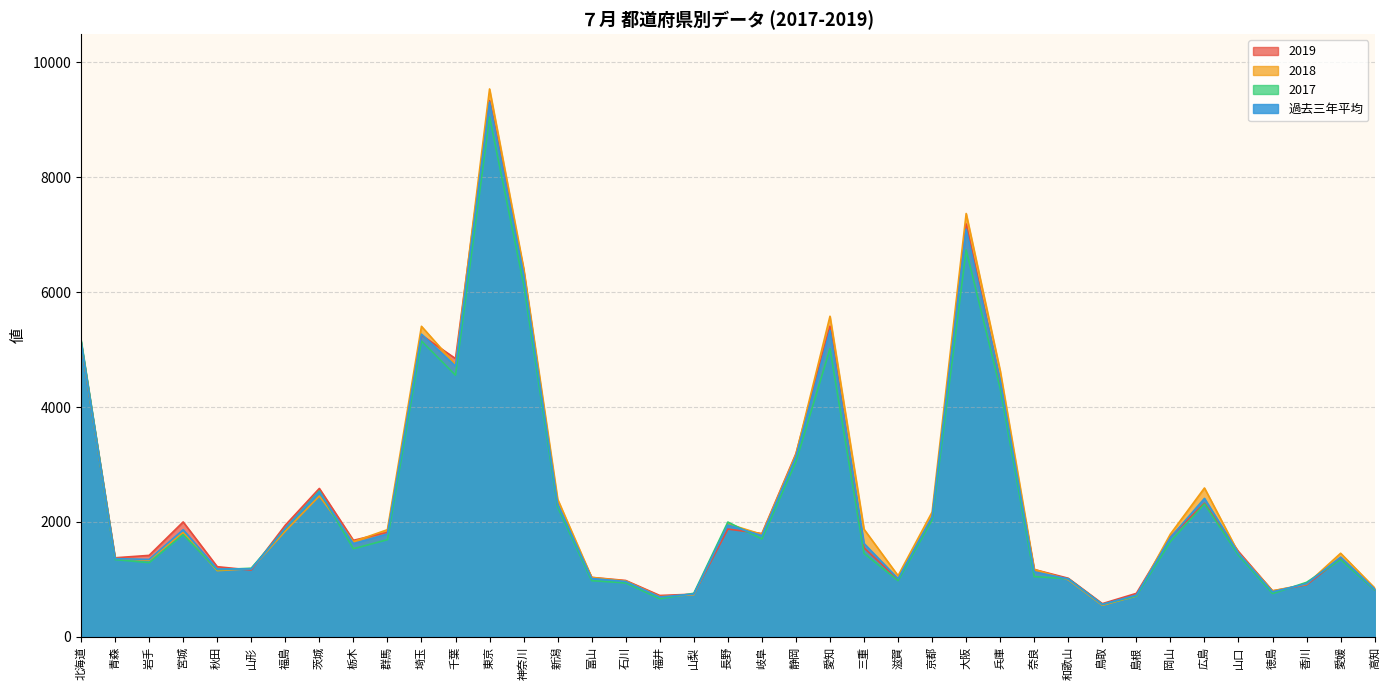

Does the chart display data point markers on the line(s)?

No